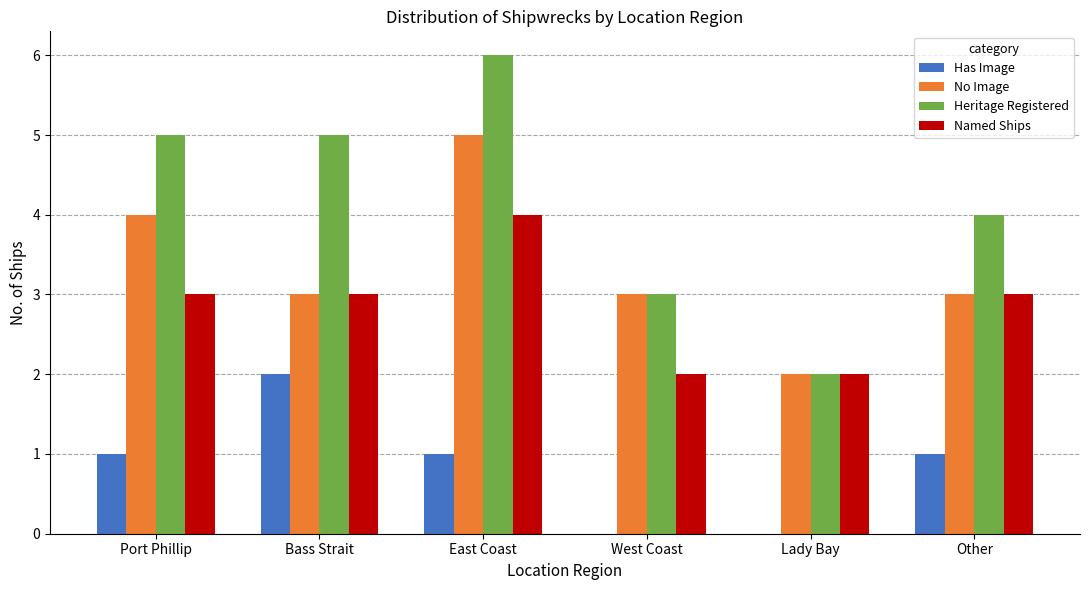

What is the maximum value shown in the chart?

6